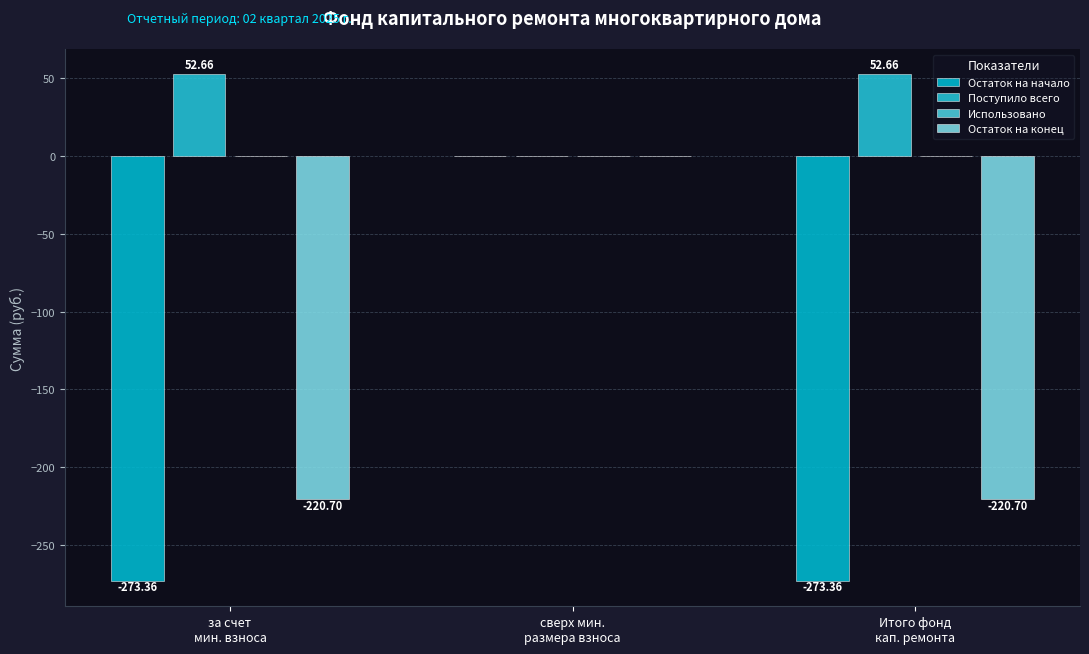

What is the label of the 3rd bar from the right?

за счет
мин. взноса